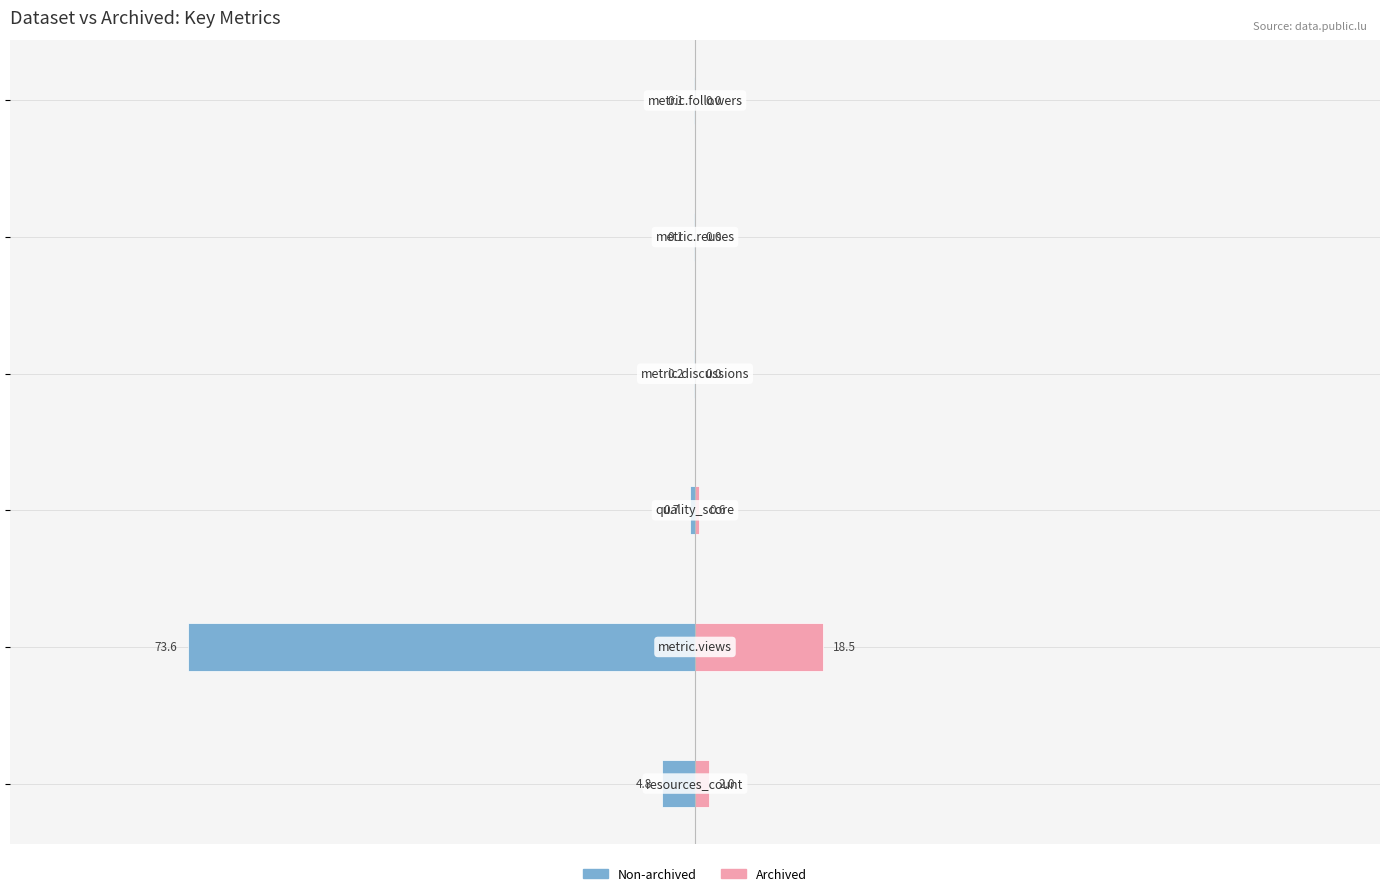

What is the average value of the Non-archived series?

-13.2